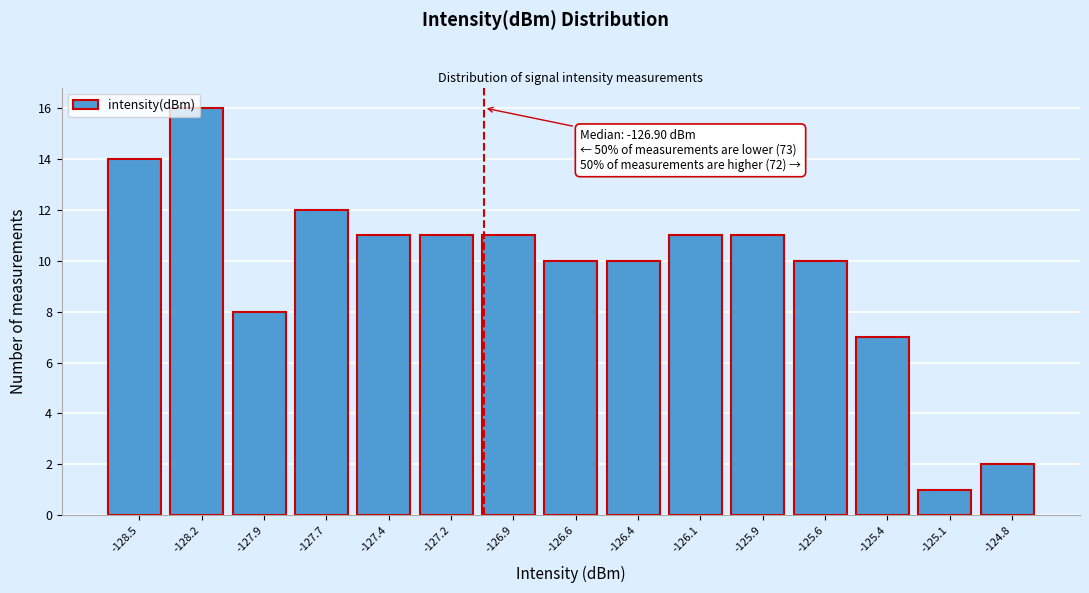

What is the sum of all values?

145